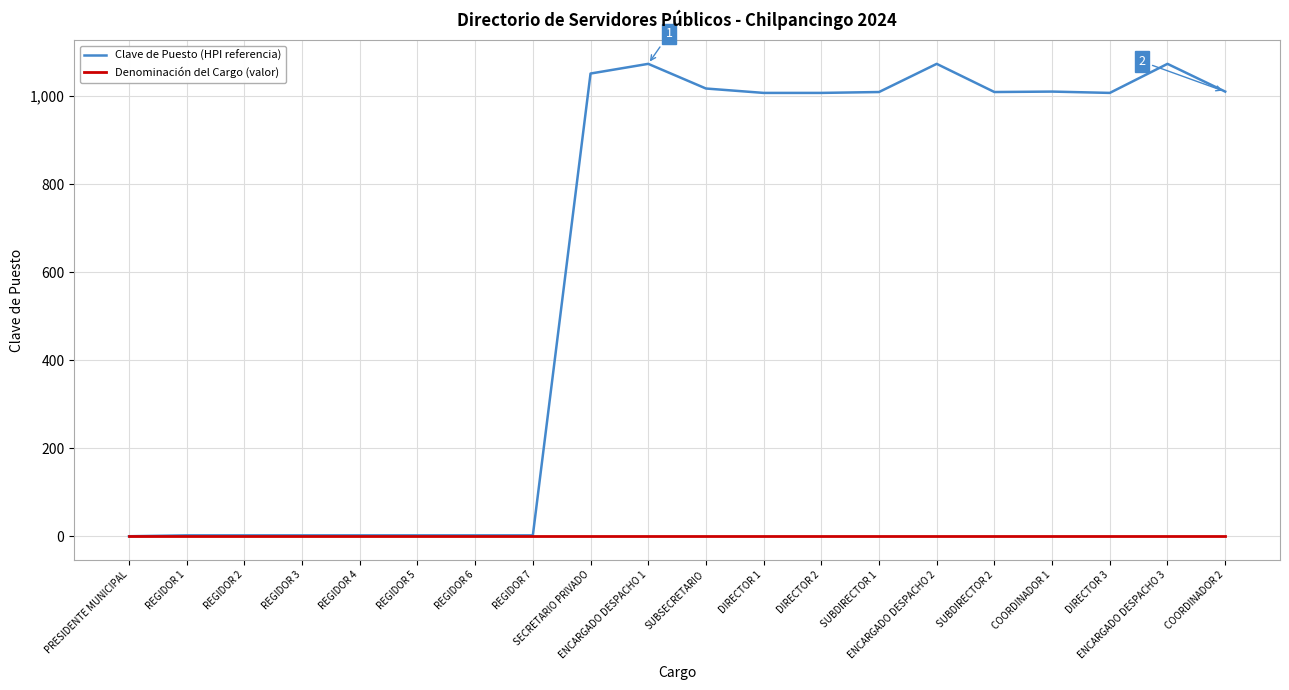

Which series has the largest total across all categories?

Clave de Puesto (HPI referencia)